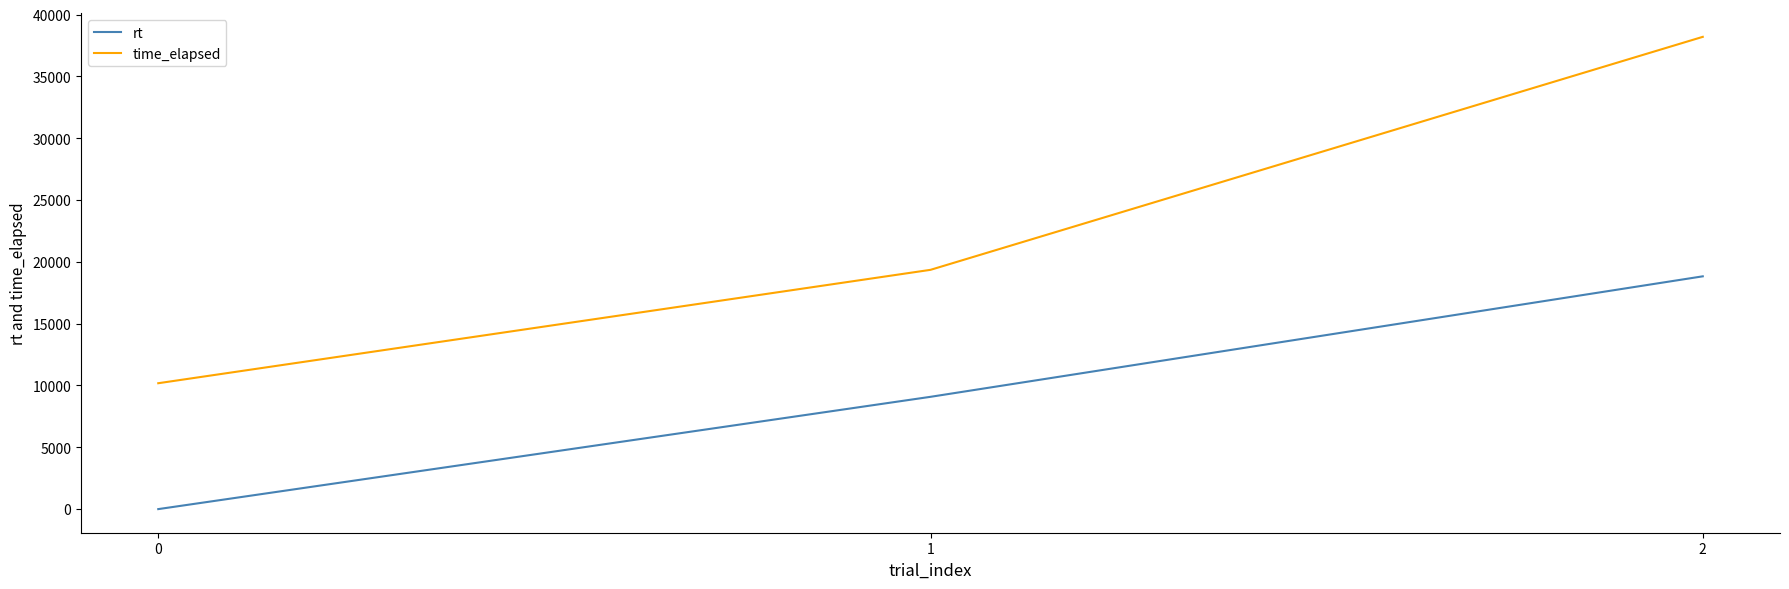

How many distinct data groups are displayed?

2